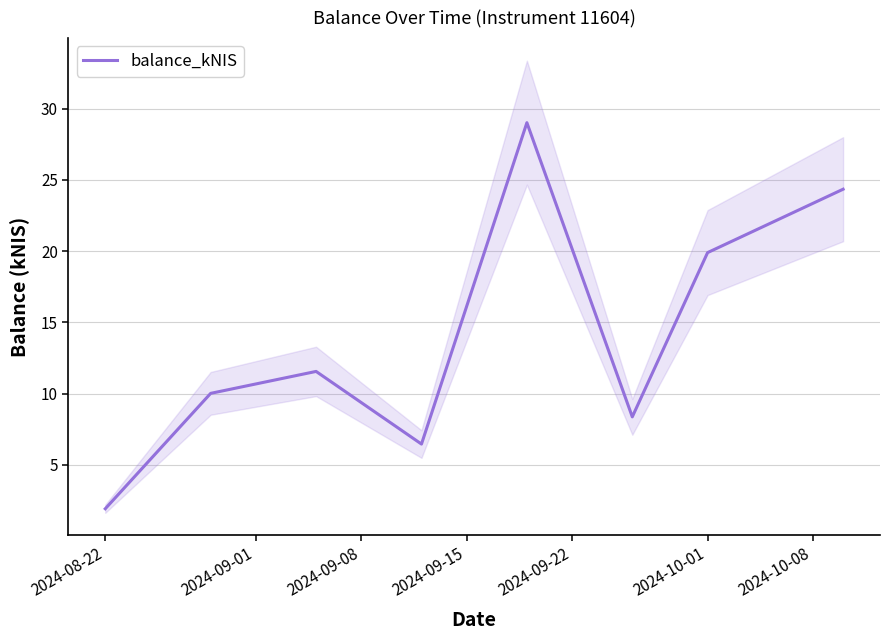

What is the minimum value for balance_kNIS?

1.9